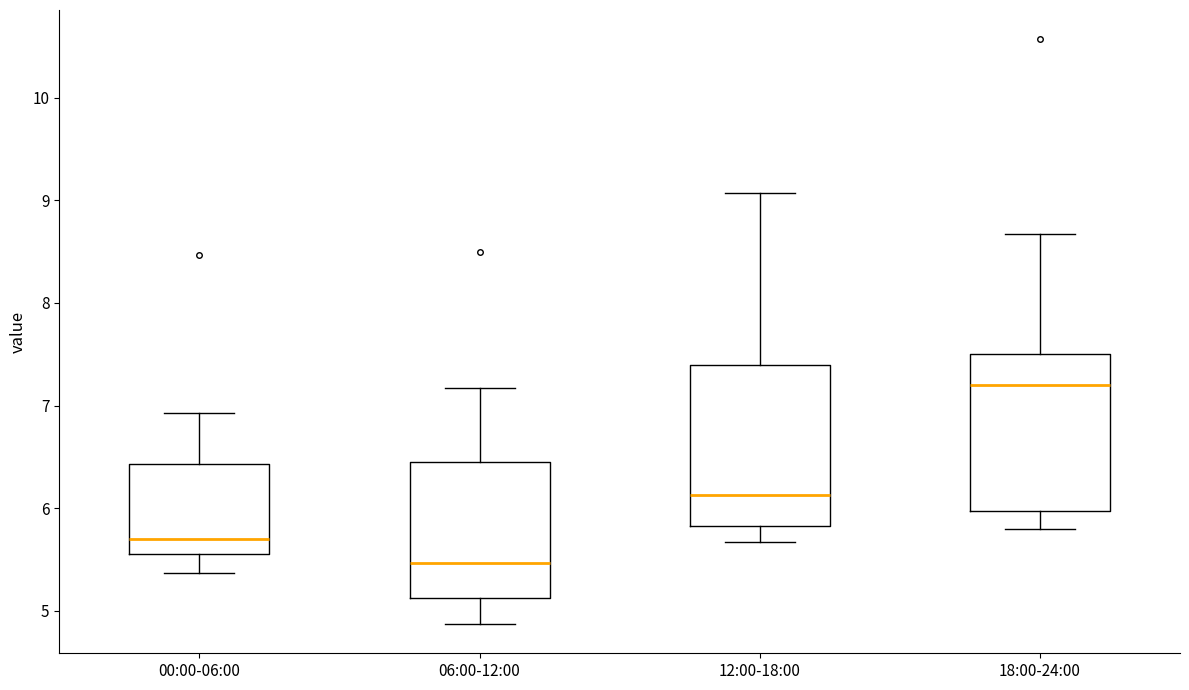

Reading left to right, transcribe this box plot: for each box, give where its median line is, the range the box spans, and where its two whiskers end, as read against the y-axis. The values are not printed on the chart, so give them approximately, as read against the axis.

00:00-06:00: median 5.7, box 5.6 to 6.4, whiskers 5.4 to 6.9
06:00-12:00: median 5.5, box 5.1 to 6.5, whiskers 4.9 to 7.2
12:00-18:00: median 6.1, box 5.8 to 7.4, whiskers 5.7 to 9.1
18:00-24:00: median 7.2, box 6.0 to 7.5, whiskers 5.8 to 8.7